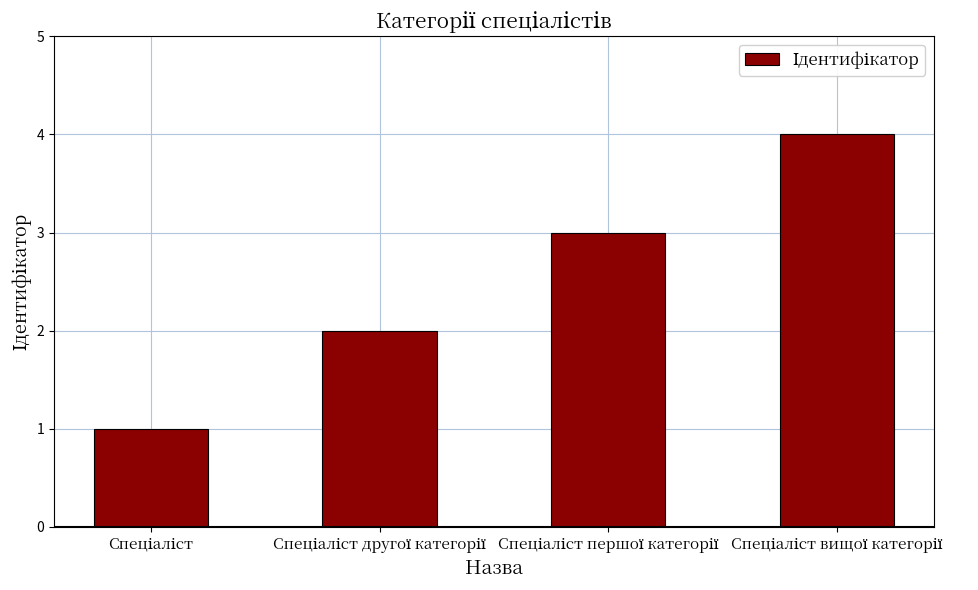

What is the greatest value displayed?

4